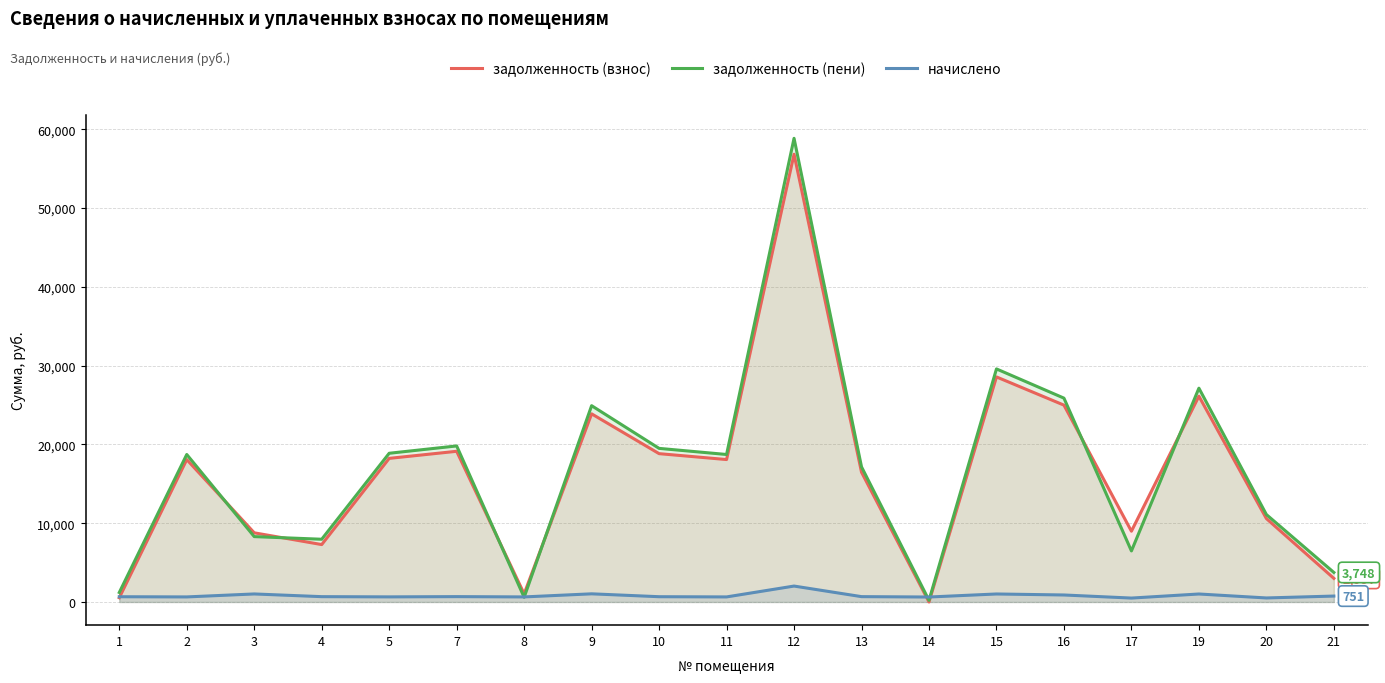

Reading right to left, transcribe all the data shown in this chart.

задолженность (взнос): 2997.2	10586.3	26119.2	8981.0	24981.0	28561.2	0.0	16470.1	56822.5	18075.5	18824.5	23877.1	1027.5	19123.9	18225.2	7285.8	8778.0	18075.5	539.0
задолженность (пени): 3748.5	11097.8	27133.2	6478.2	25869.5	29577.1	210.2	17148.5	58843.6	18718.4	19494.1	24912.5	598.4	19804.1	18873.5	7962.5	8297.5	18718.4	1205.0
начислено: 751.3	511.5	1014.1	497.3	888.5	1015.9	630.5	678.4	2021.1	642.9	669.5	1035.4	642.9	680.2	648.2	676.6	1019.4	642.9	666.0